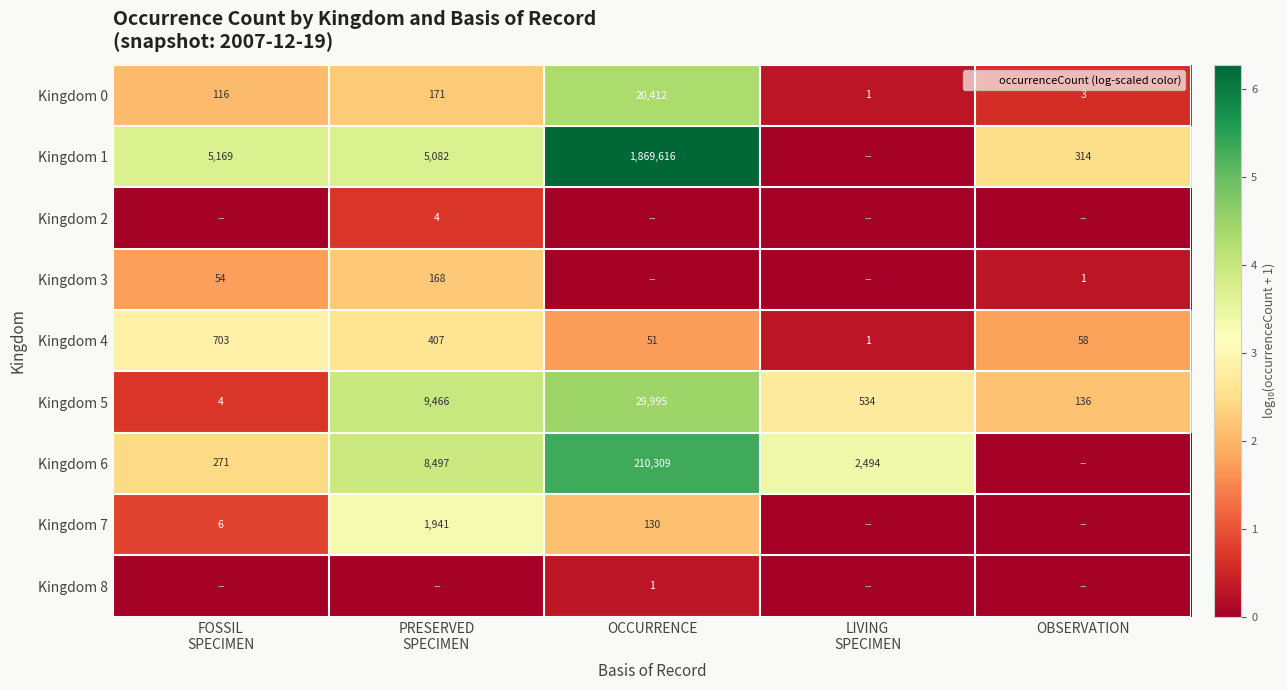

Is the value of Kingdom 8 at FOSSIL SPECIMEN greater than the value of Kingdom 3 at OBSERVATION?

No